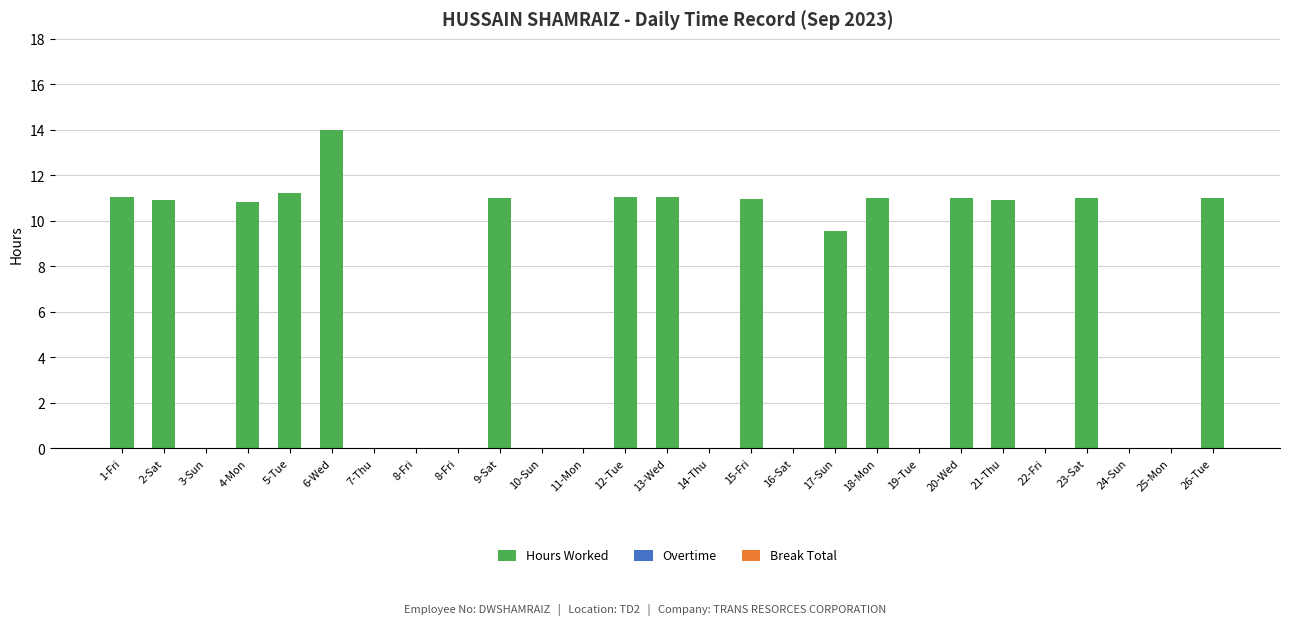

Are the bars horizontal?

No